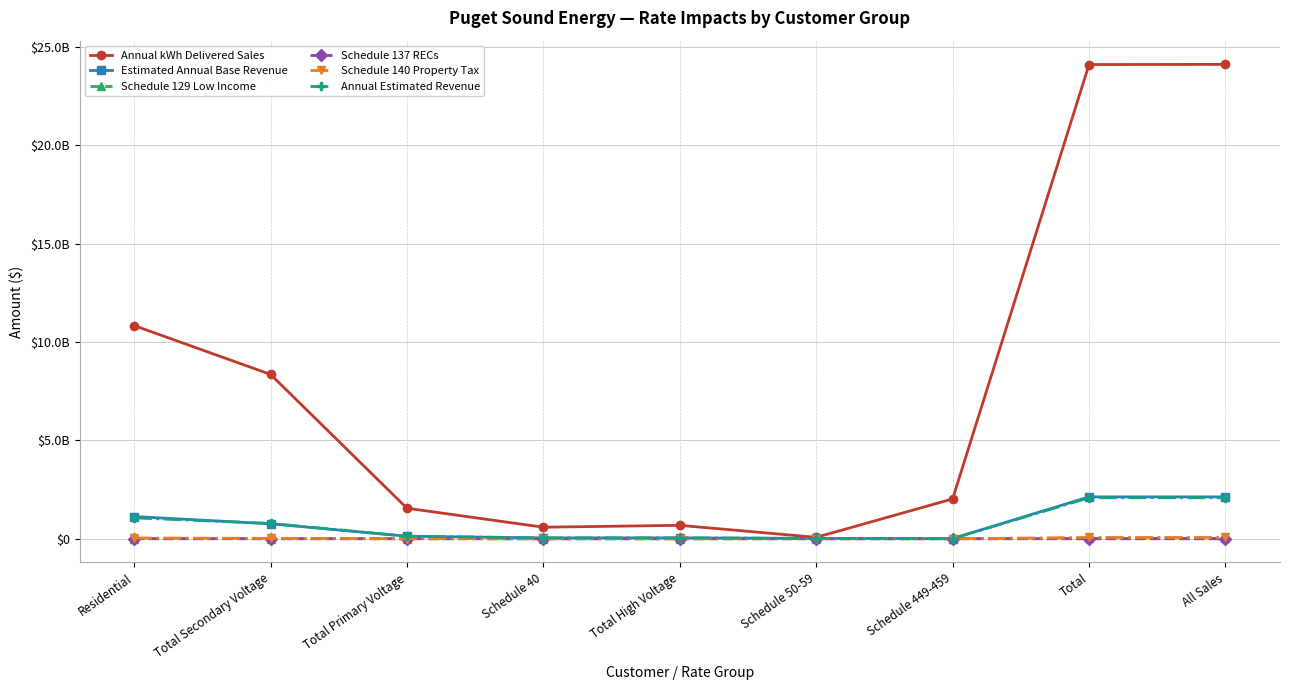

What is the label of the 2nd point from the right?

Total